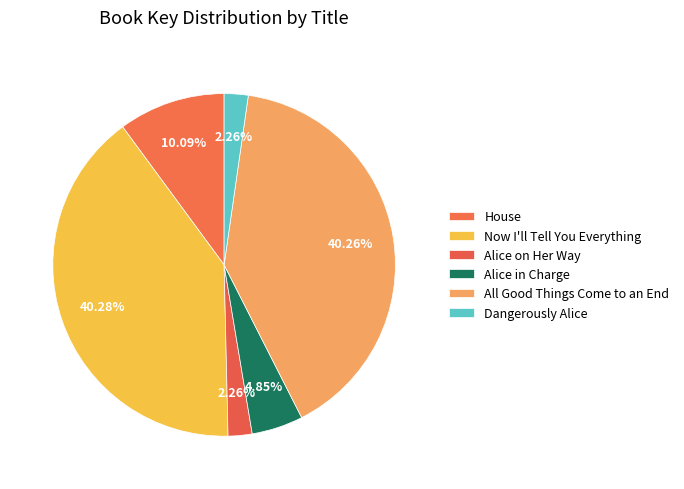

Is it true that Now I'll Tell You Everything is 27% of the pie?

False